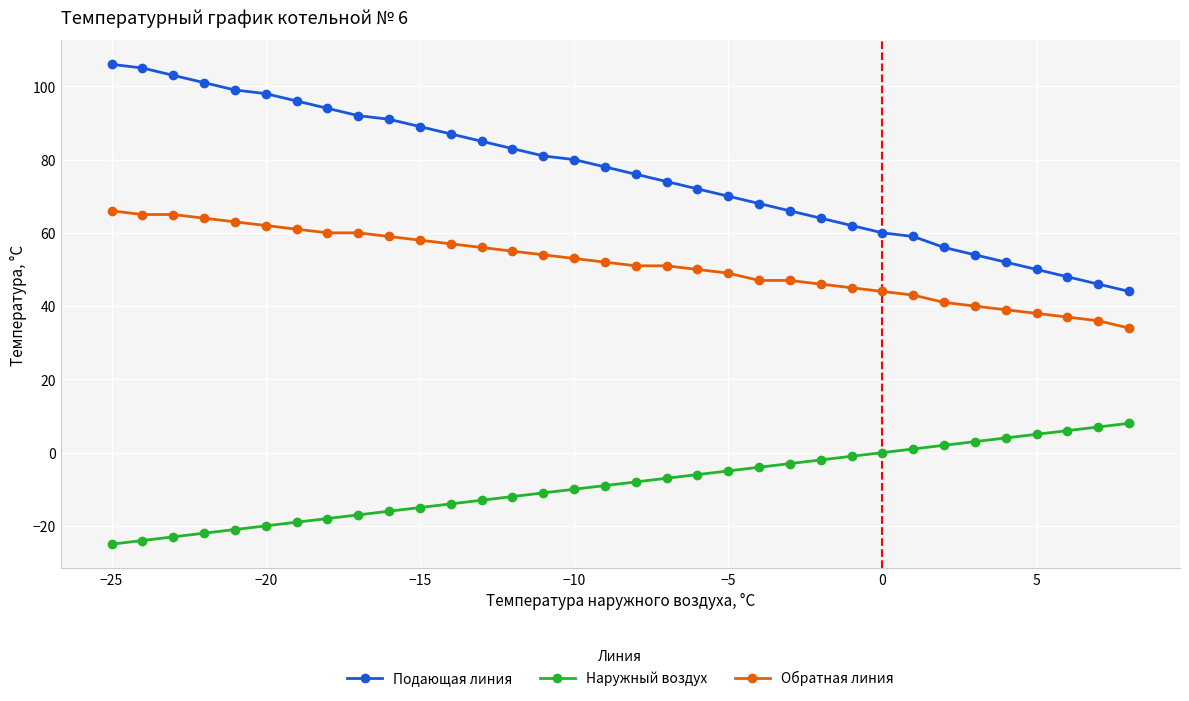

List the series in order of their peak value, highest first.

Подающая линия, Обратная линия, Наружный воздух